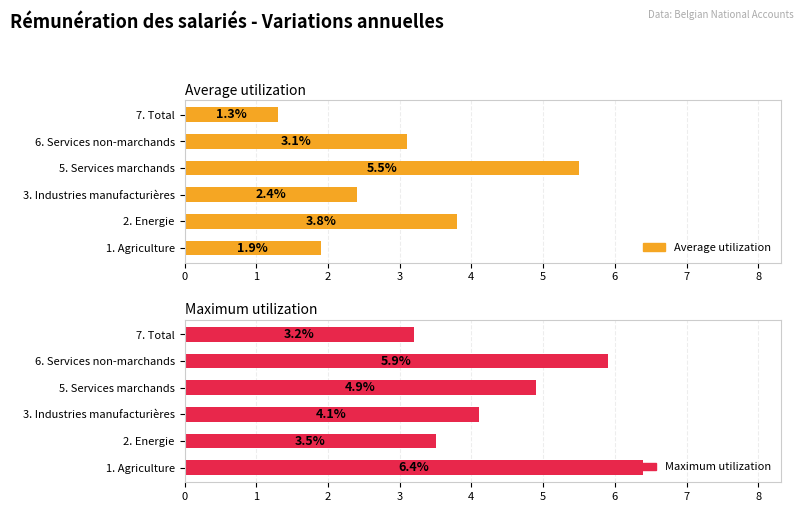

What is the minimum value for Maximum utilization?

3.2